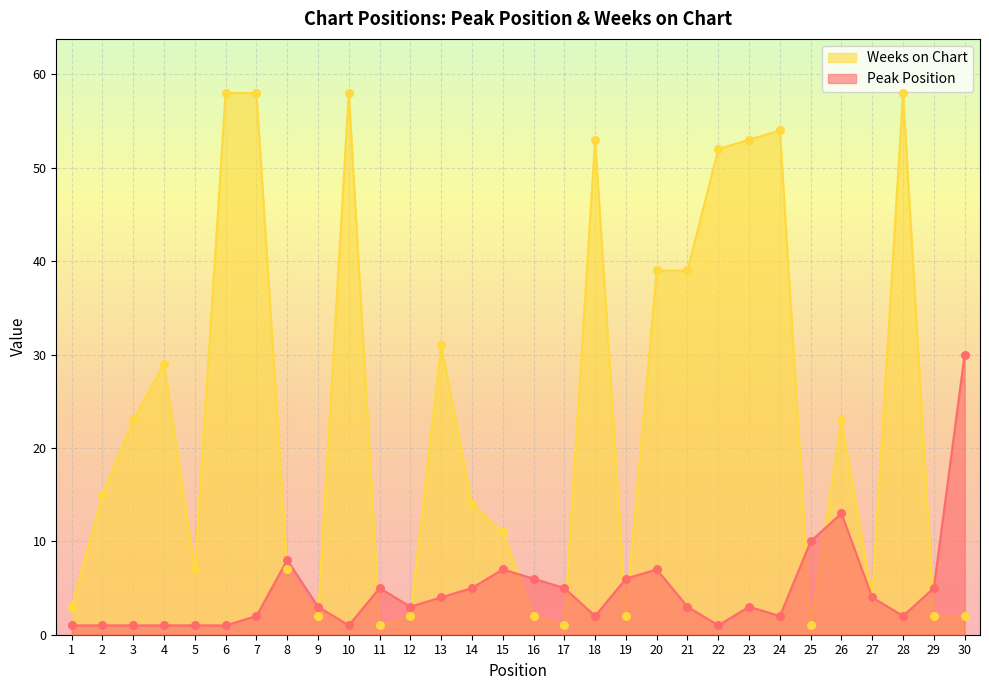

At how many categories does at least one series exceed 7?

20